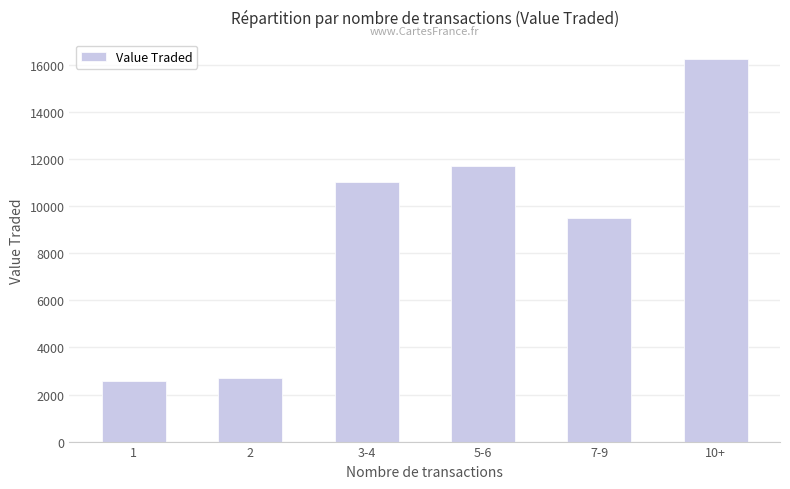

What is the maximum value shown in the chart?

16267